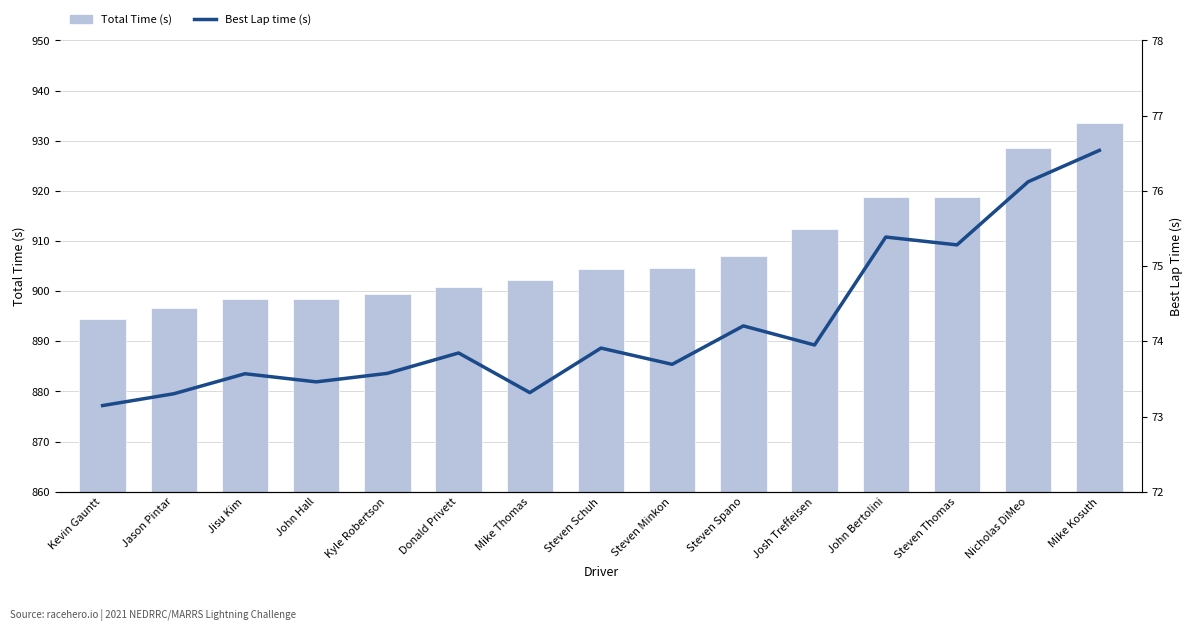

At which category does the chart reach its peak across all series?

Mike Kosuth